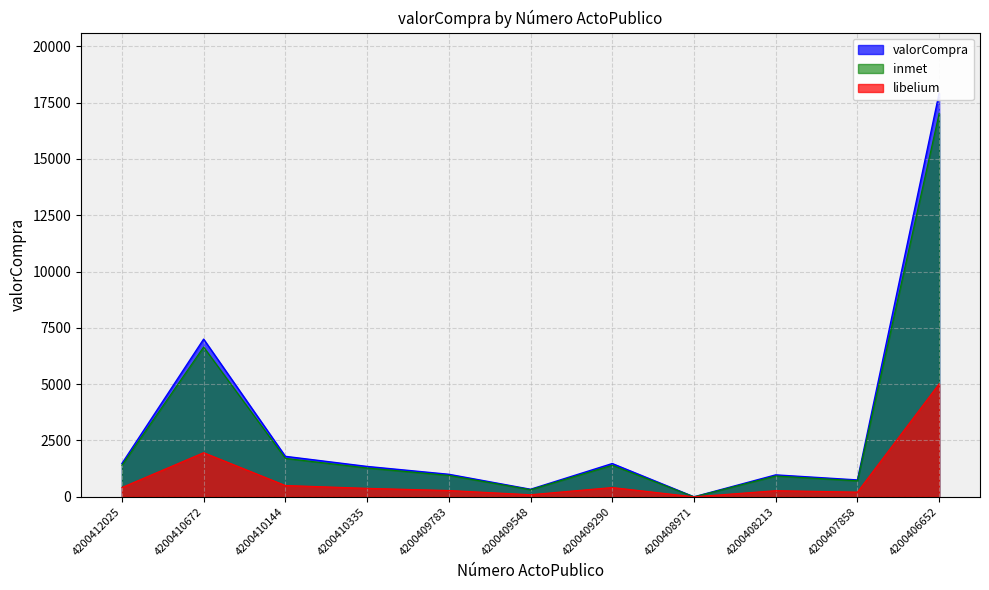

How many data points are less than 1348?

5